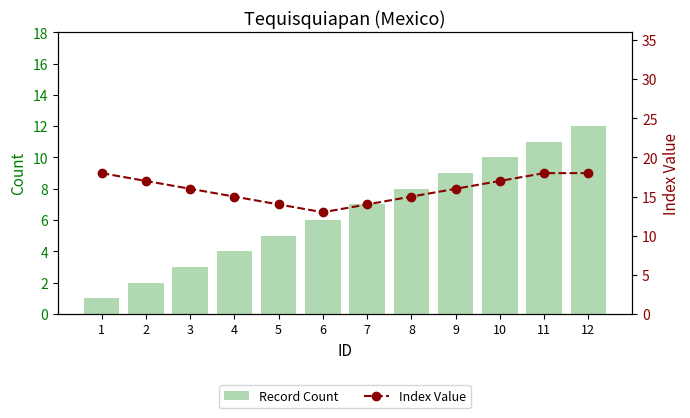

What is the approximate value of Index Value at 8?

15